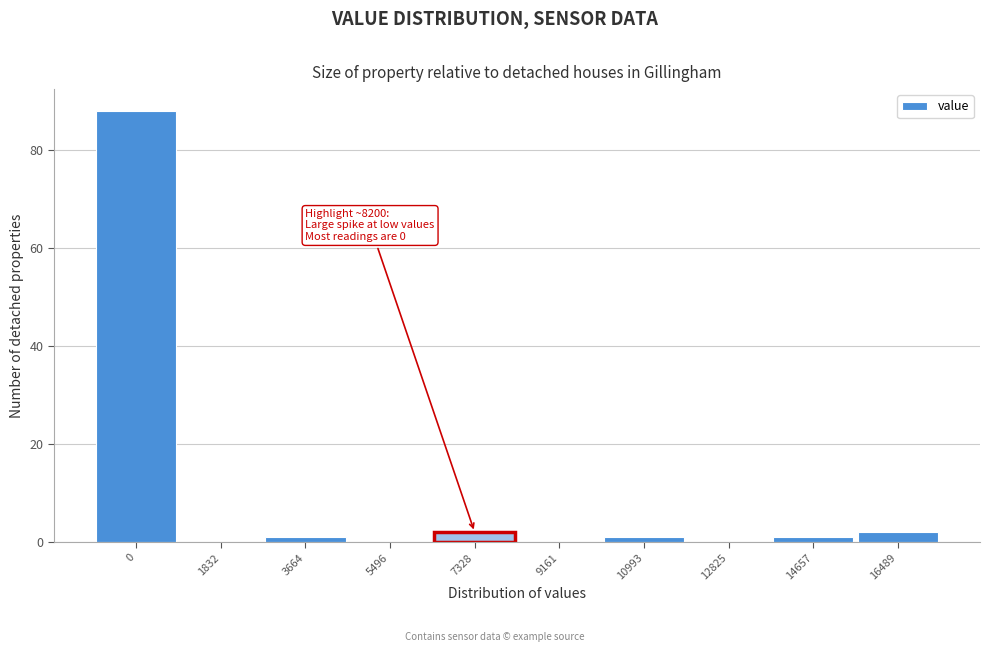

Reading left to right, list all the values displayed in this chart.

0=88	1832=0	3664=1	5496=0	7328=2	9161=0	10993=1	12825=0	14657=1	16489=2